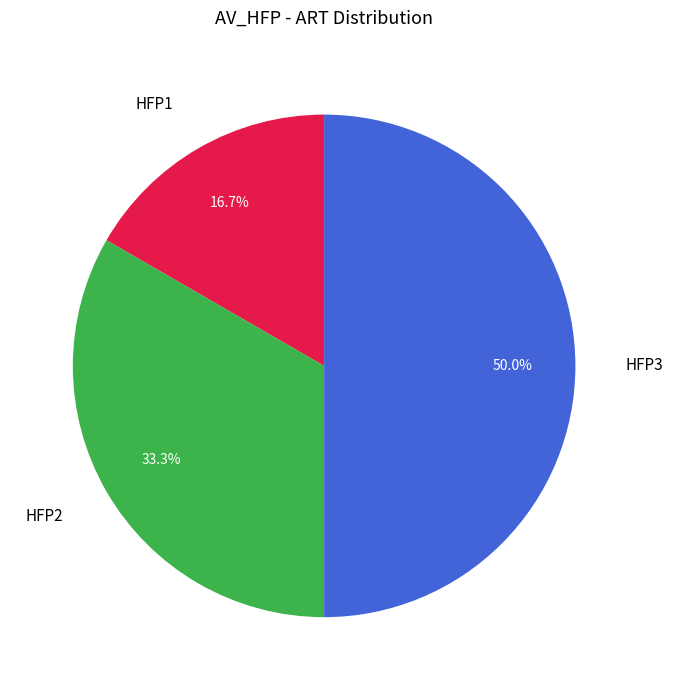

What is the largest slice in the pie chart?

HFP3